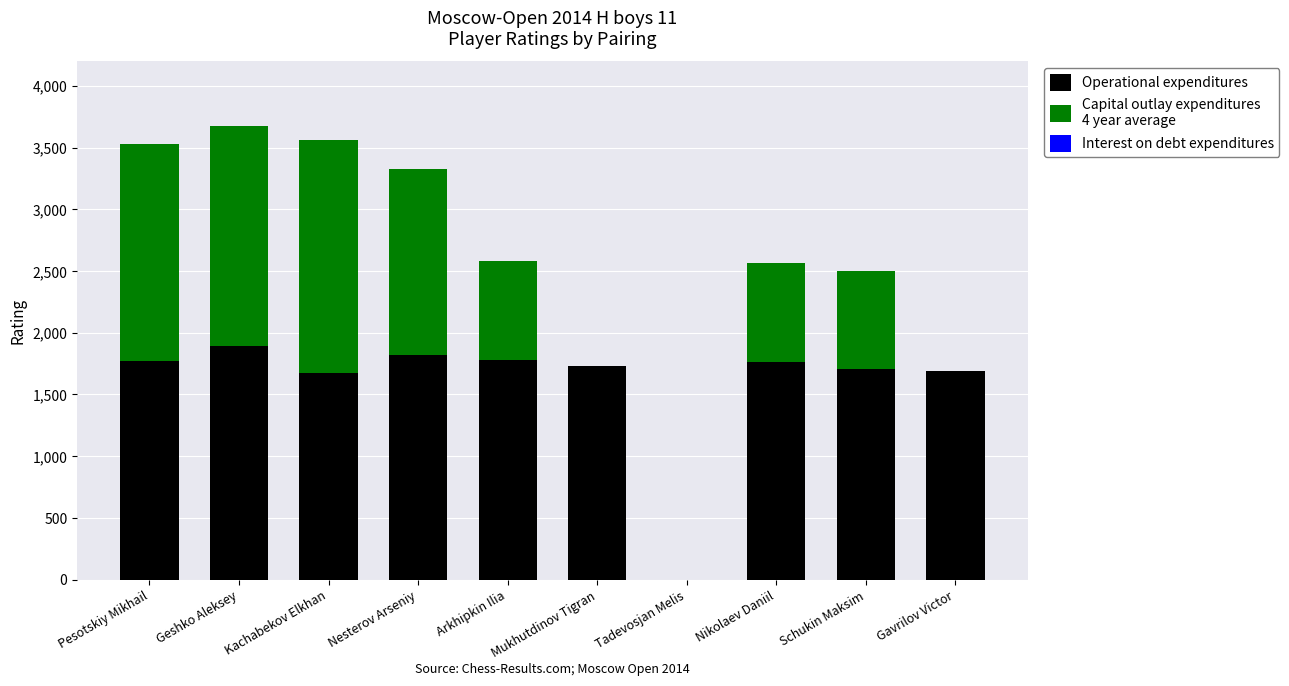

What is the total value across all series at Geshko Aleksey?

3674